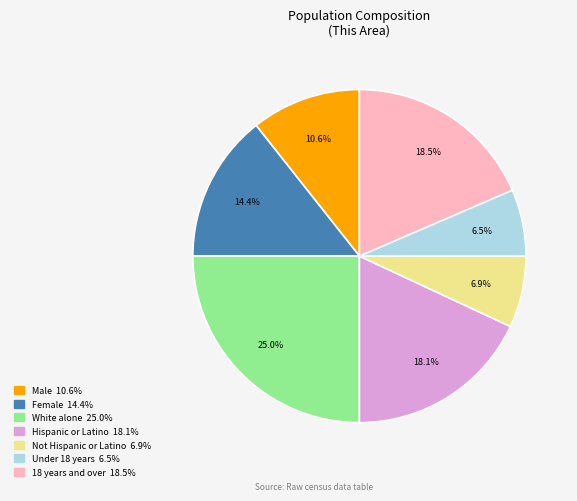

Is there a majority slice in this chart?

No